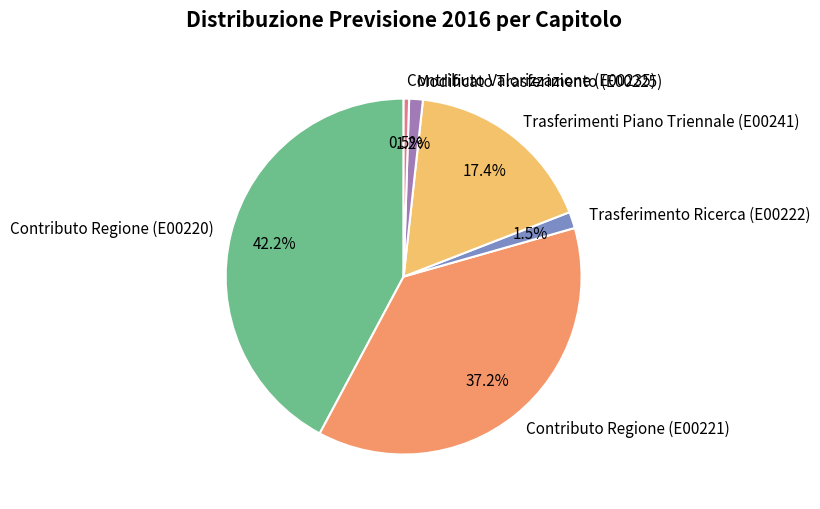

To the nearest percent, what is the combined percentage of Contributo Regione (E00221) and Modificato Trasferimento (E00225)?

38%